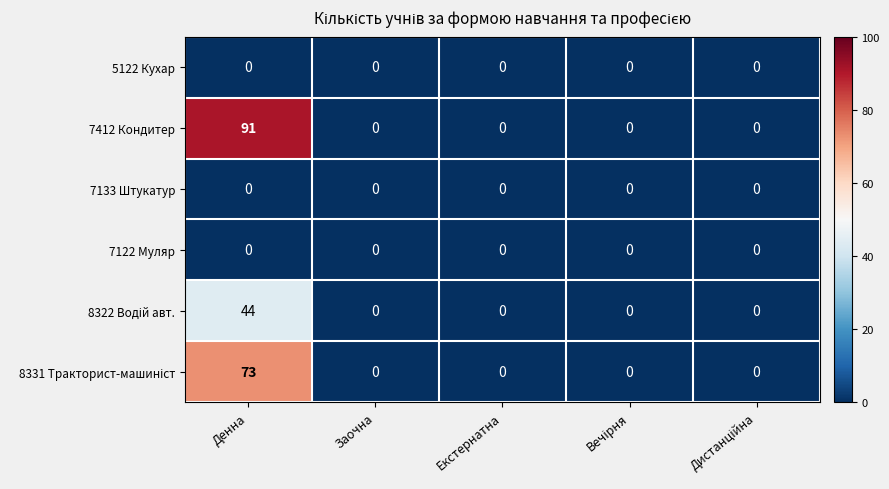

Which category has the highest value across all series?

Денна